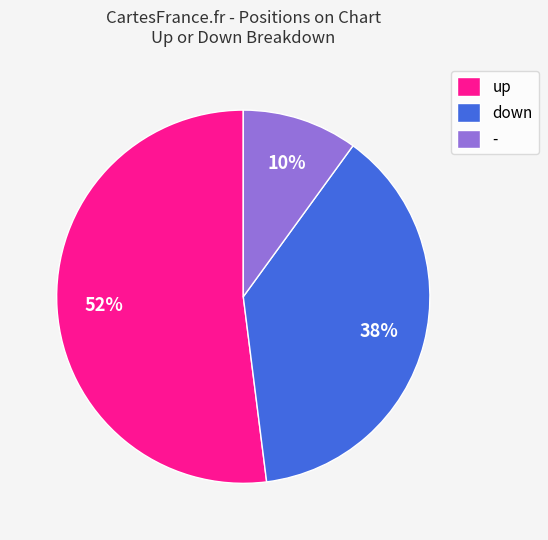

What percentage is the up slice, to the nearest percent?

52%